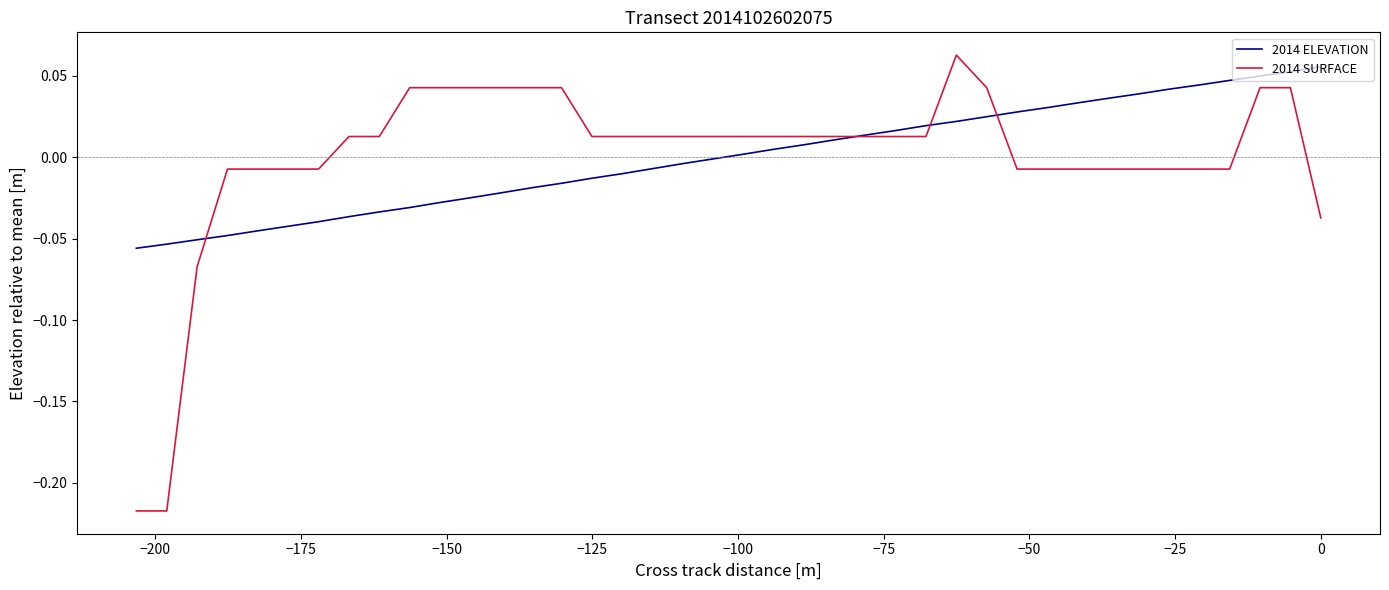

How many intersections are there between 2014 SURFACE and 2014 ELEVATION?

4